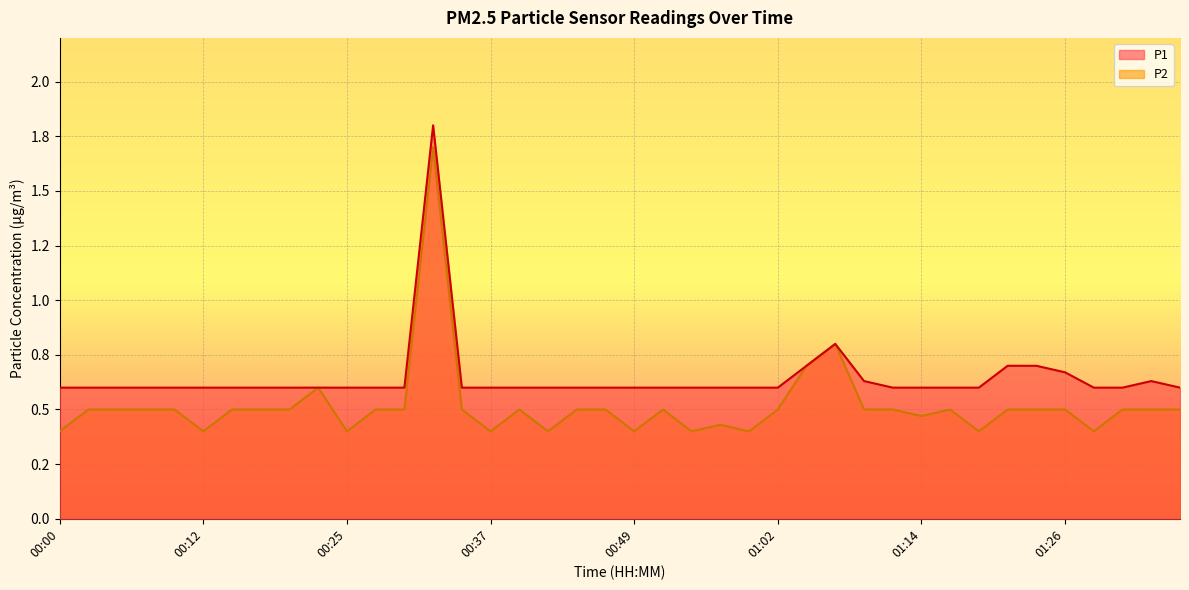

At which category does the chart reach its minimum across all series?

00:00